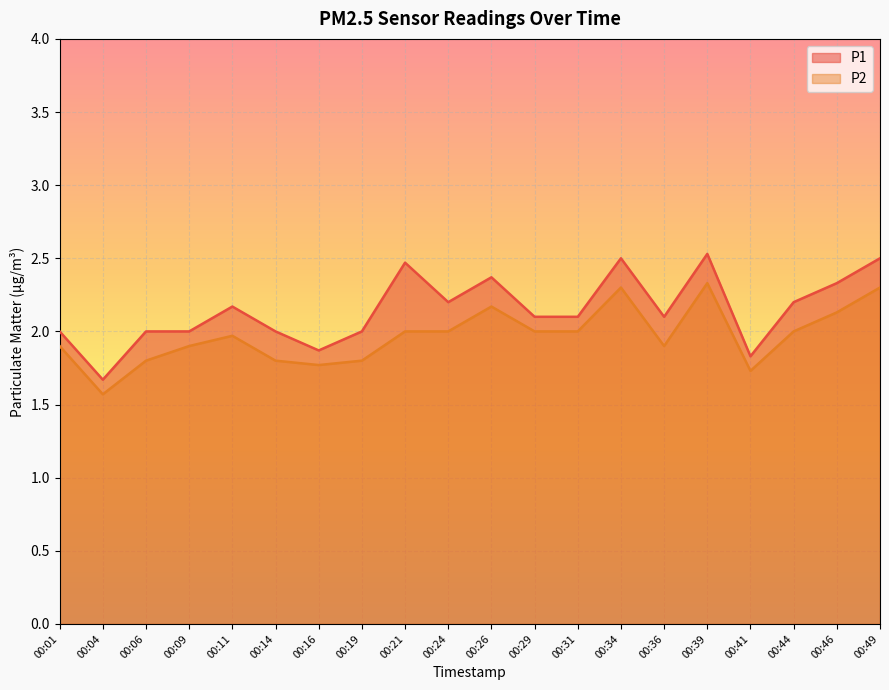

Which category has the lowest value in the P1 series?

00:04